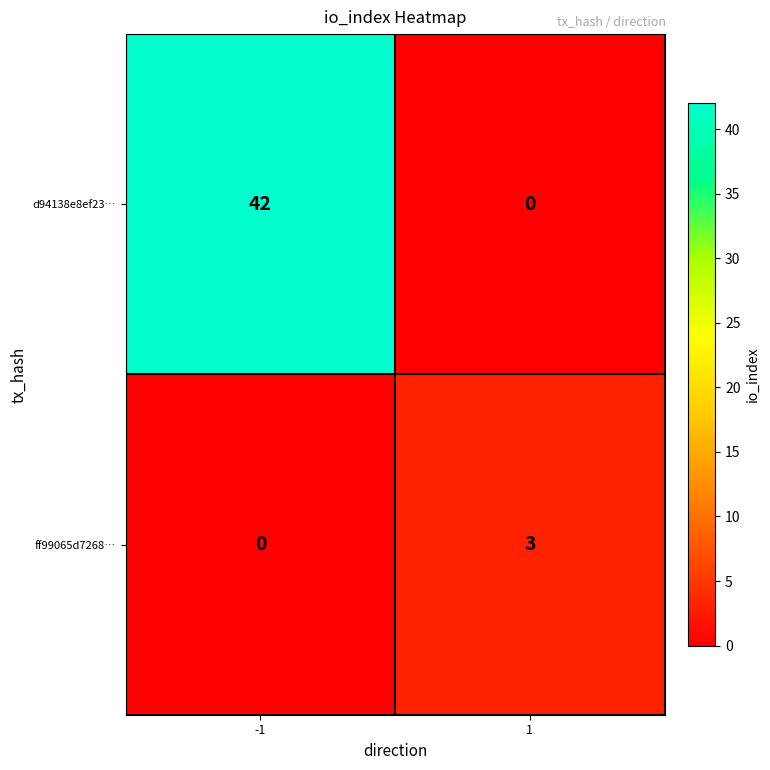

The ff99065d7268… series shows -1 at -1. True or false?

False